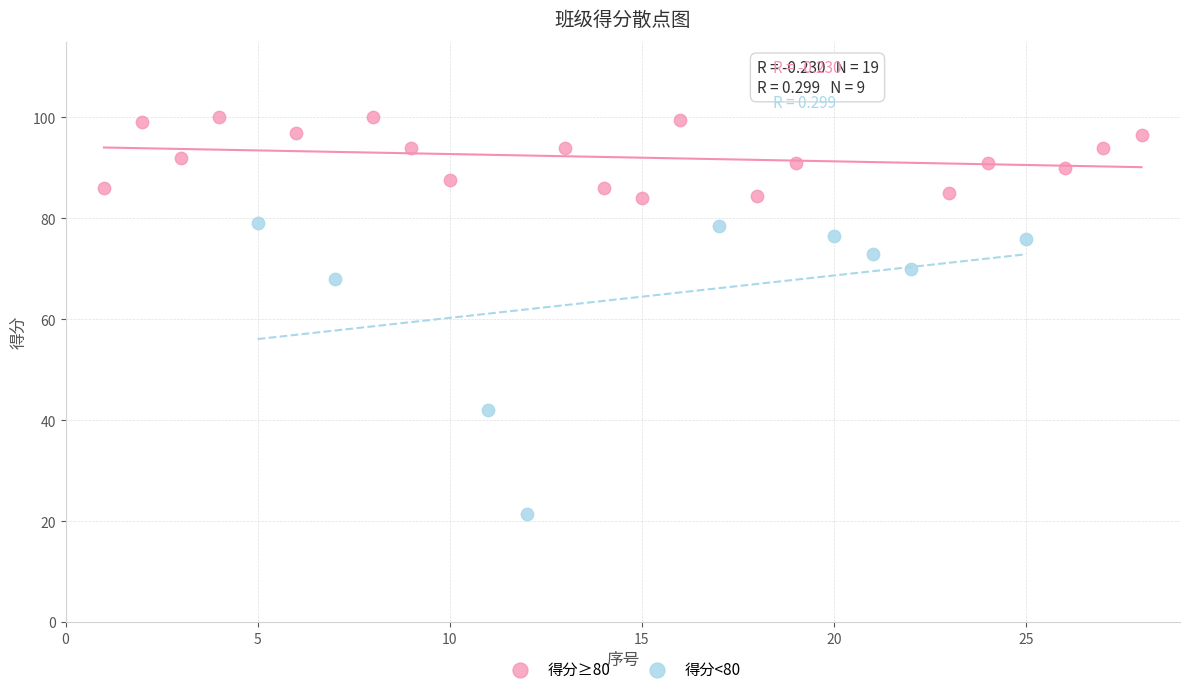

Which series has the widest spread of Y values?

得分<80